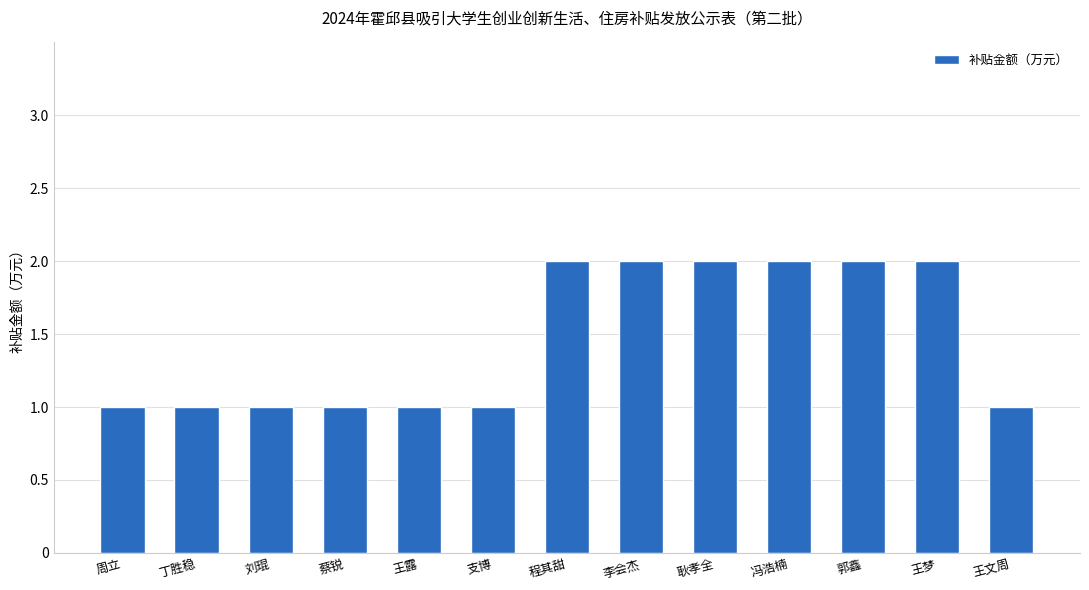

True or false: the data shows 2 at 耿孝全.

True